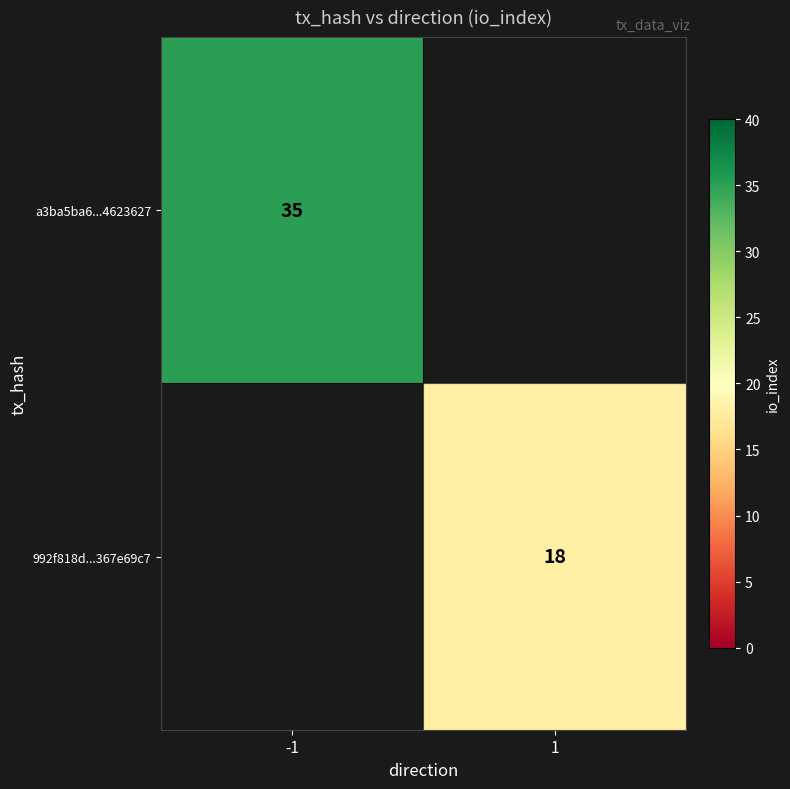

The value of a3ba5ba6...4623627 at -1 is 52. True or false?

False